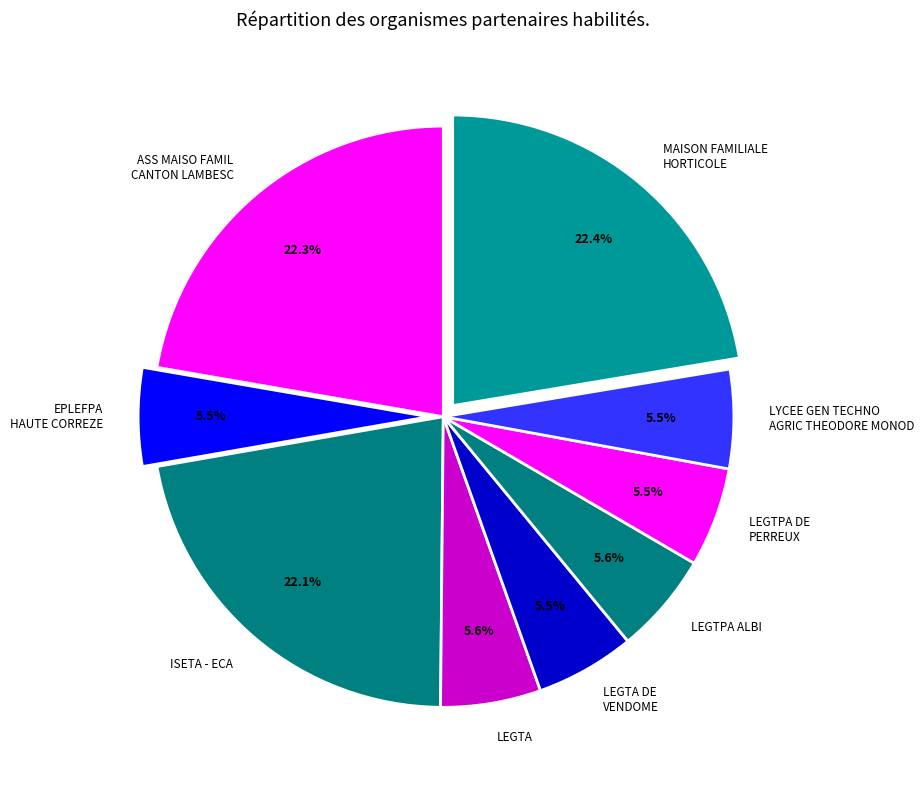

How many slices are in this pie chart?

9